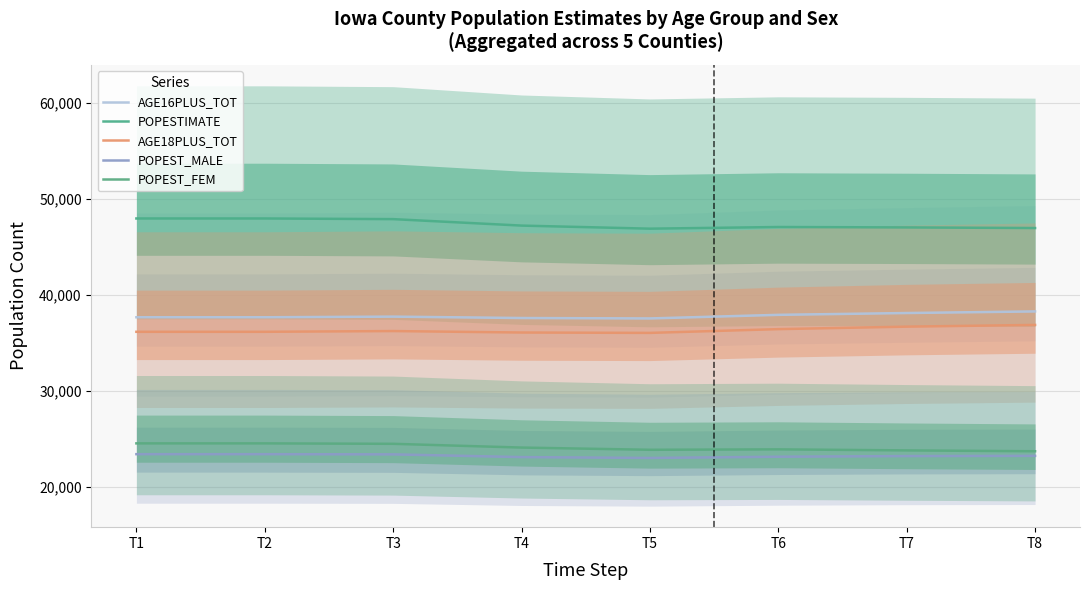

What is the value of the POPEST_FEM point at the 5th from the left?

23870